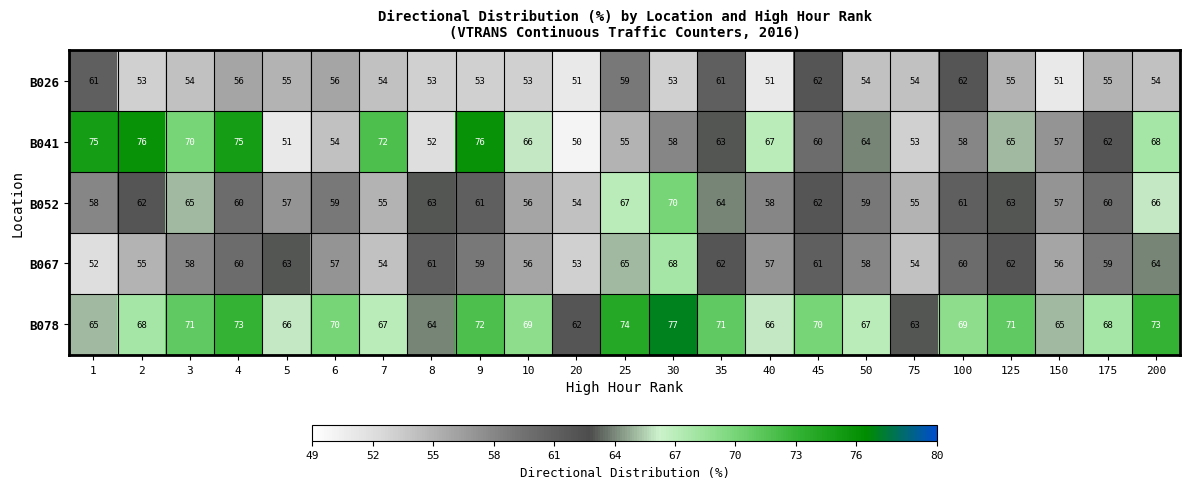

Which series has the largest range (max minus min)?

B041